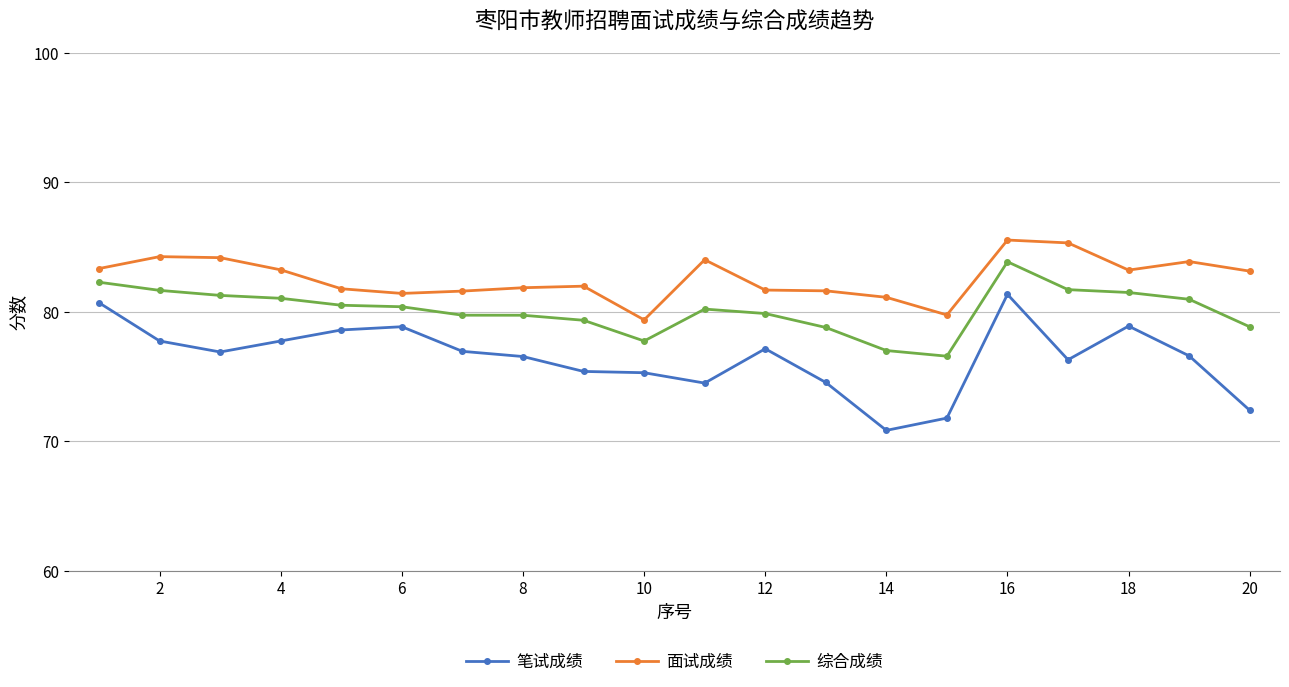

Which series has the widest spread of values?

笔试成绩